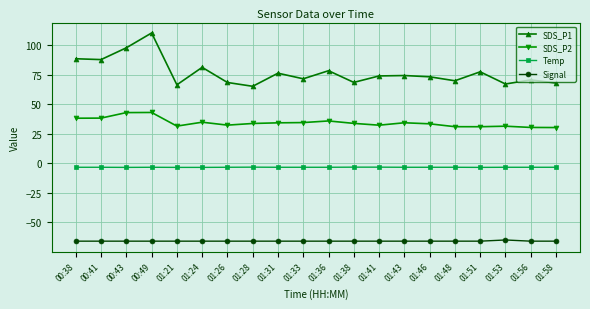

Is it true that Signal equals -66.0 at 01:41?

True